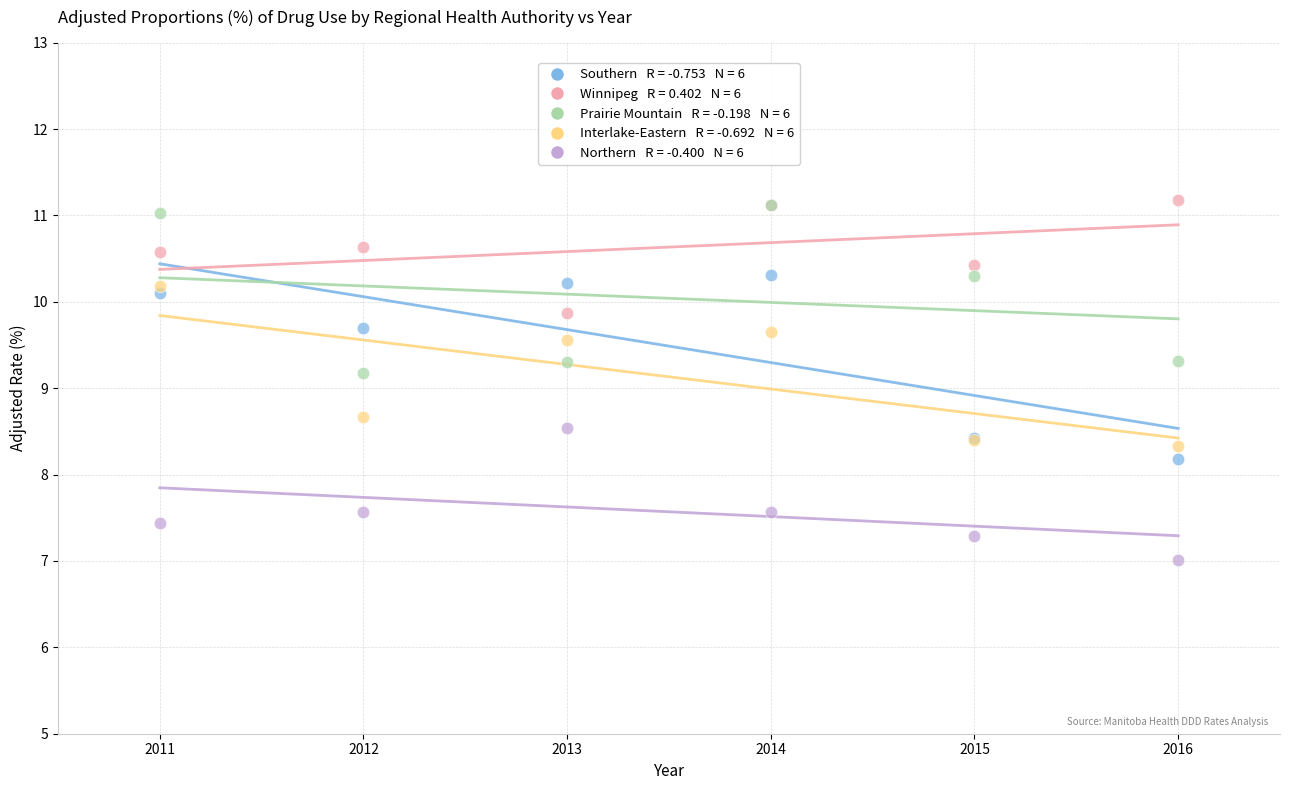

Across all series, what Y value is closest to 9?

9.2